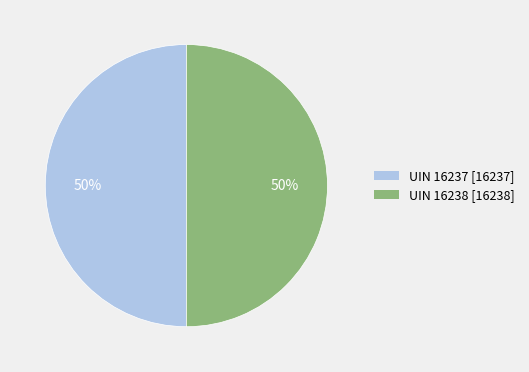

Is the sum of UIN 16238 and UIN 16237 greater than half?

Yes